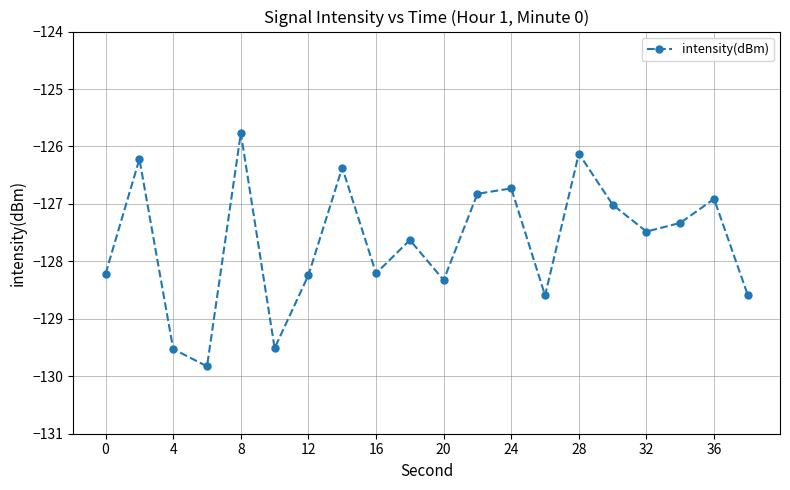

What is the greatest value displayed?

-125.8